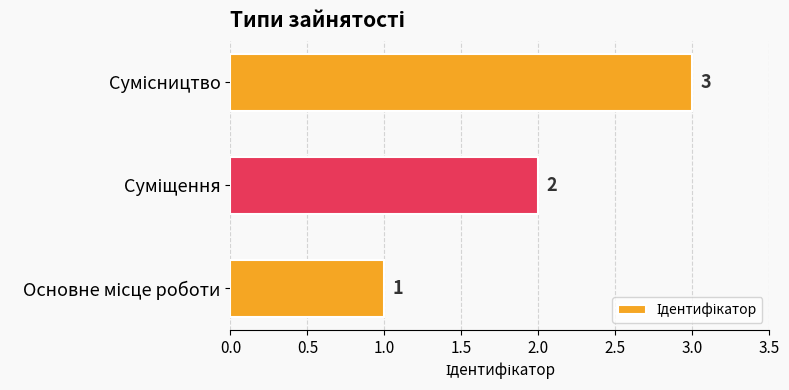

How many values are between 1 and 3?

3